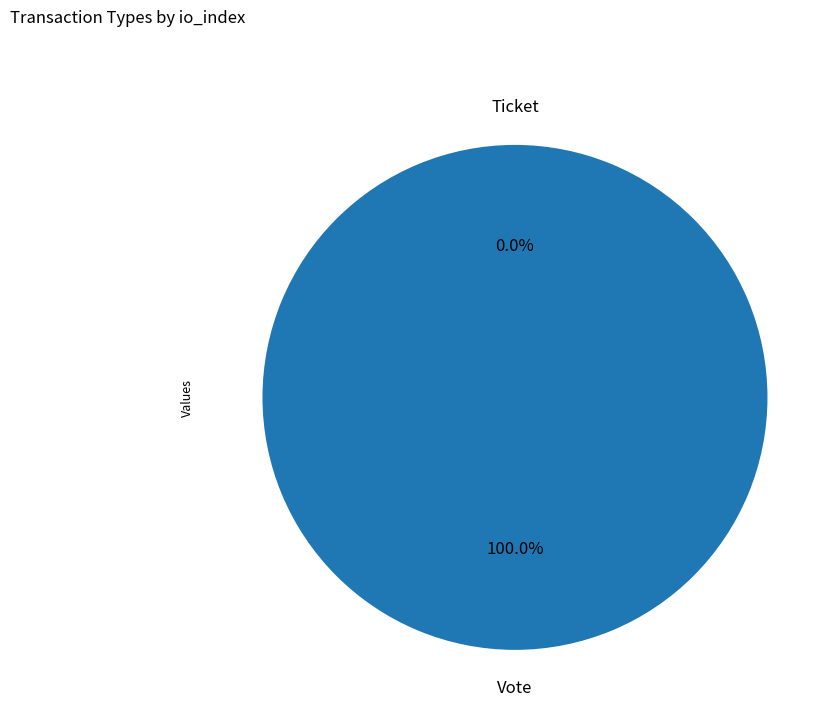

To the nearest percent, what is the average slice percentage?

50%